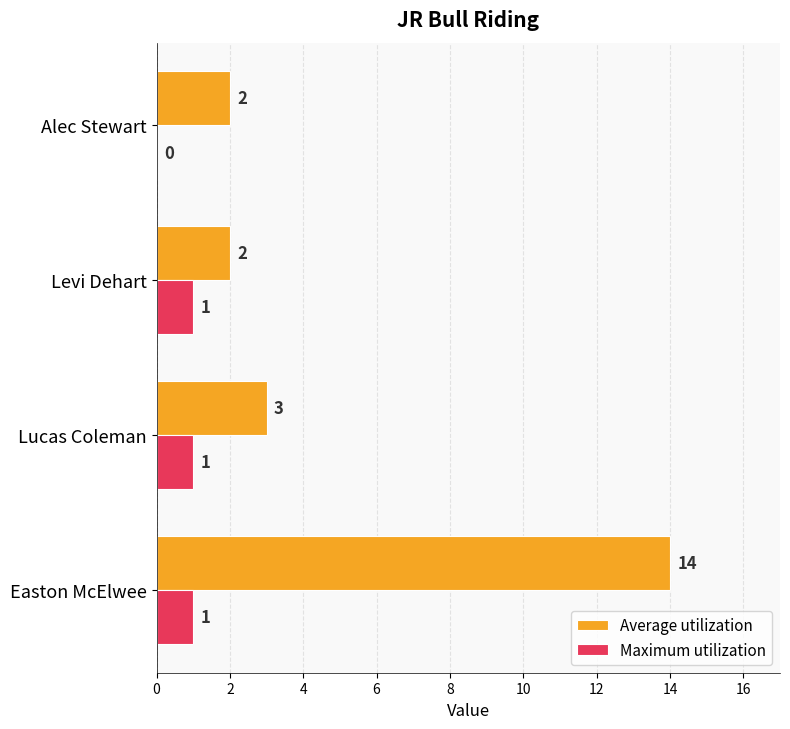

How many distinct data groups are displayed?

2